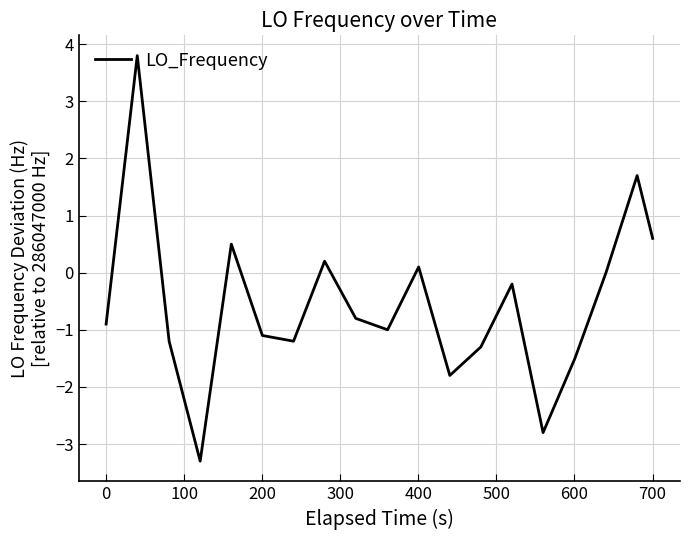

What is the smallest value displayed?

-3.3